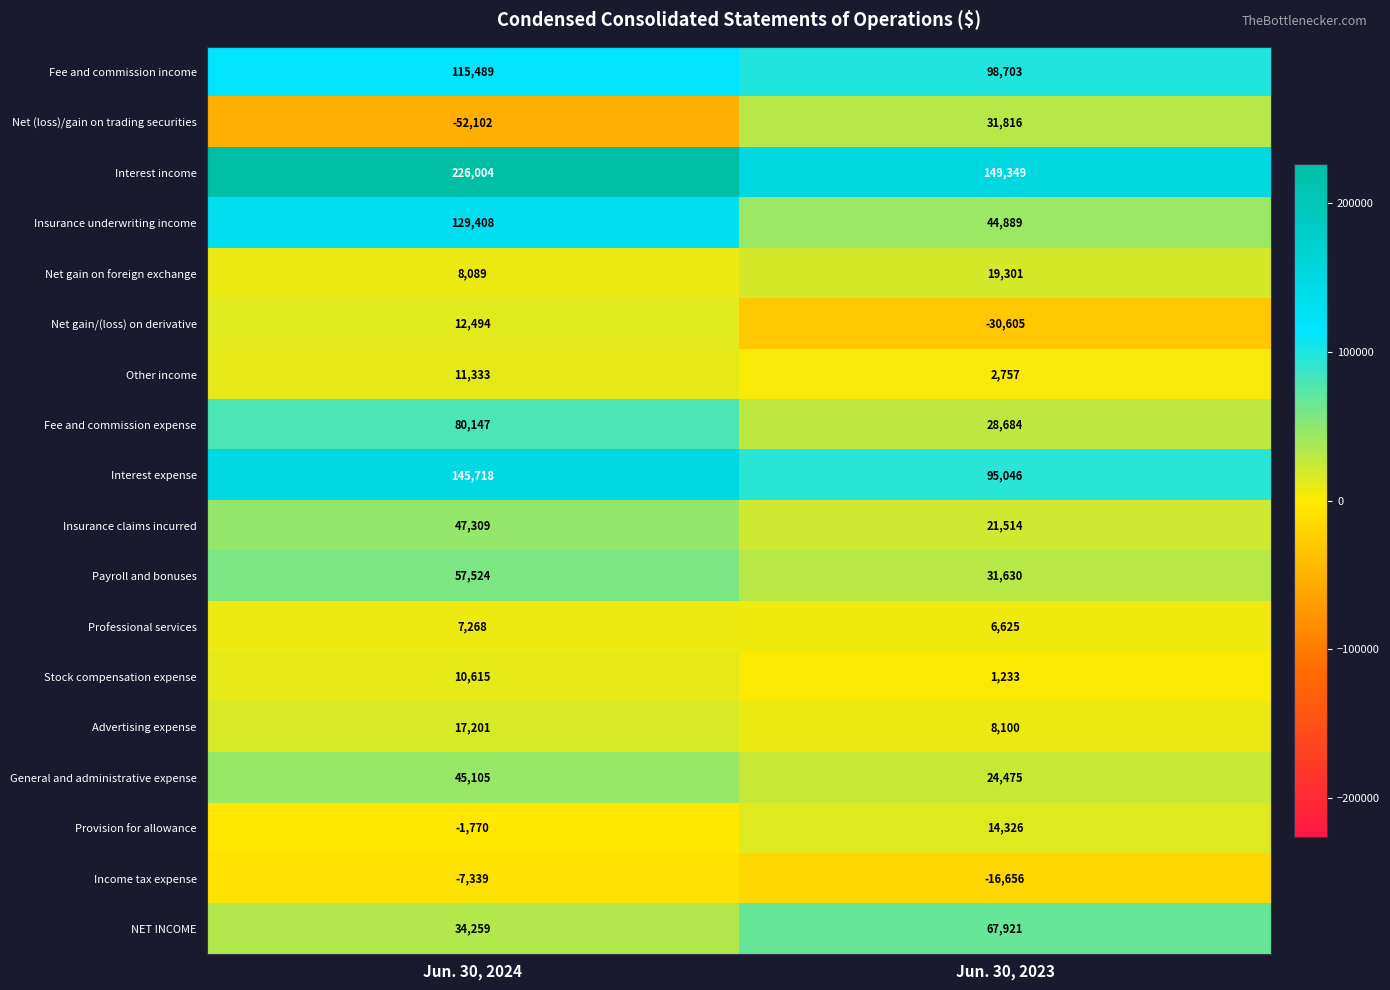

What is the difference between the maximum and minimum values in the General and administrative expense series?

20630